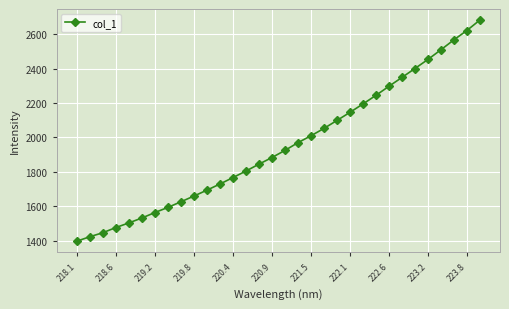

How many data points are above 1924?

16